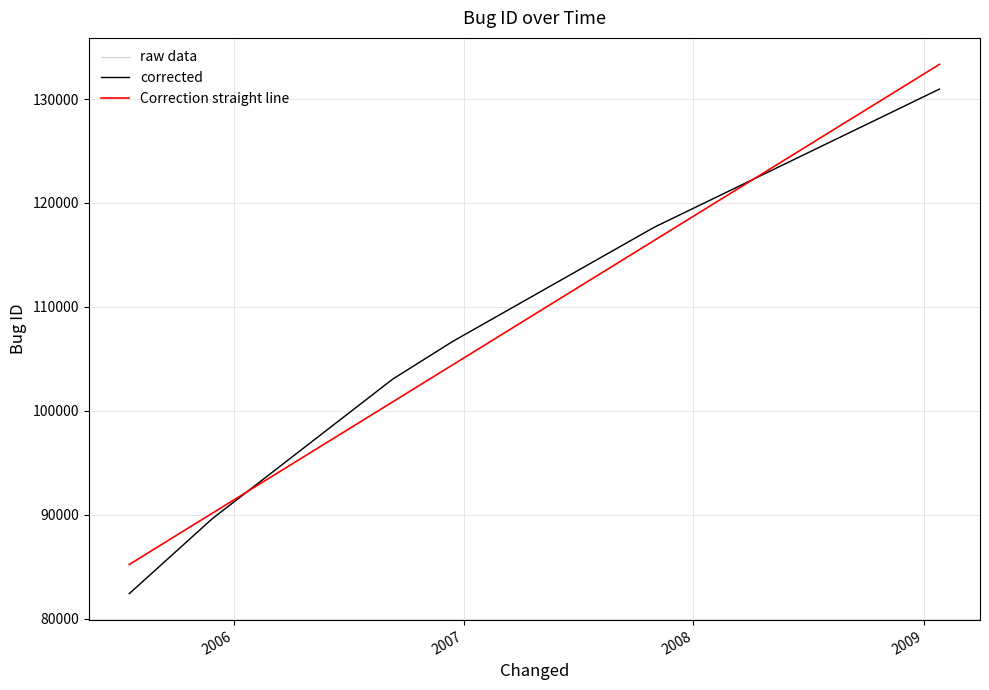

Does the chart display data point markers on the line(s)?

No